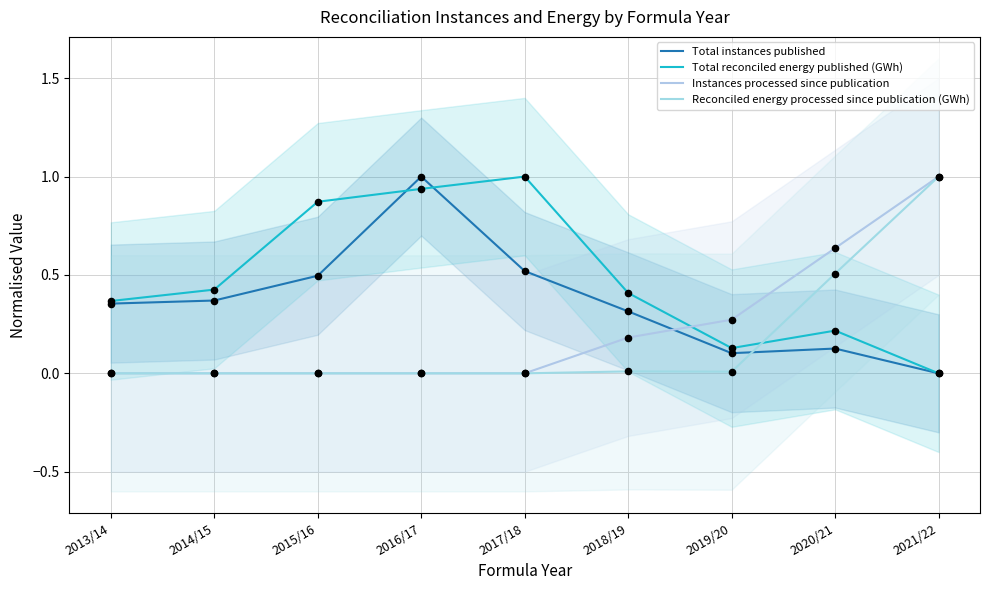

What is the total value across all series at 2019/20?

0.5